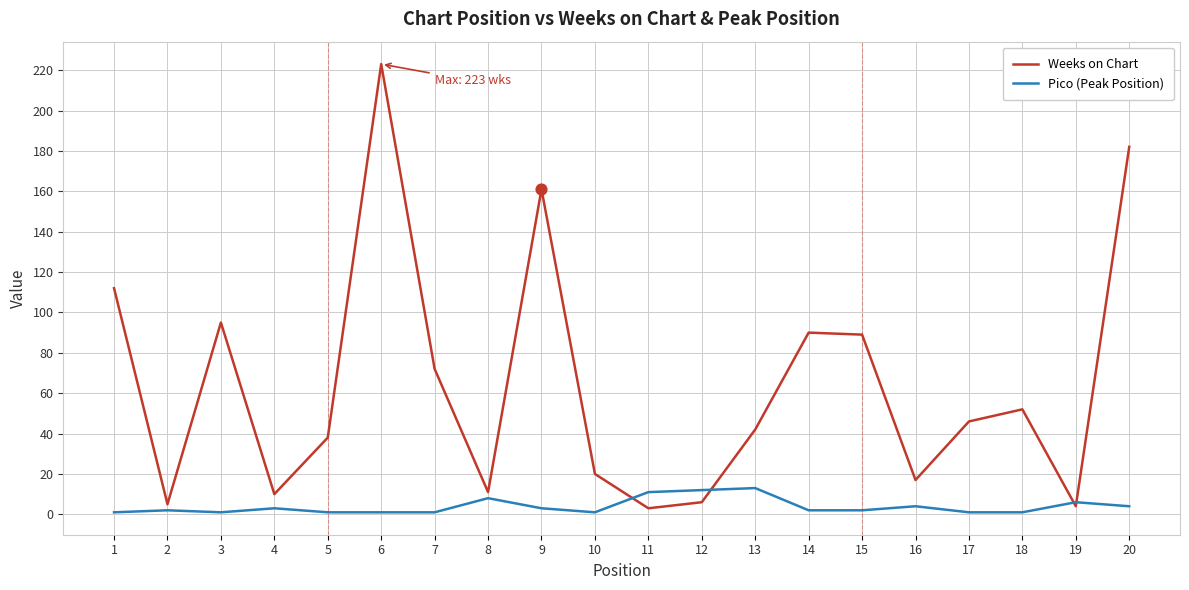

At which category is the sum across all series the highest?

6